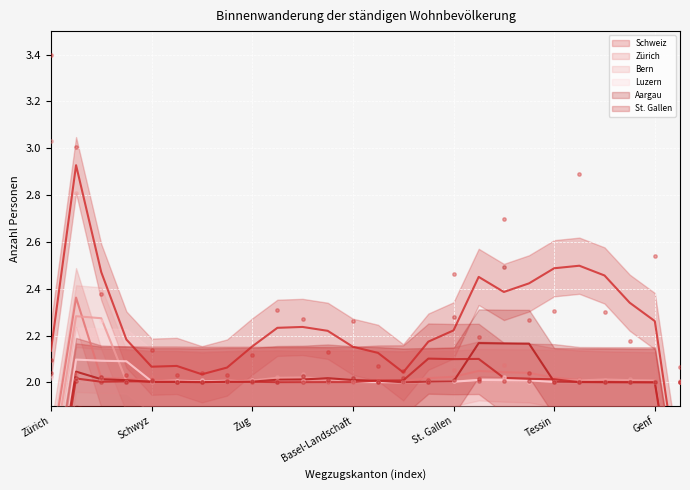

Which series has the widest spread of Y values?

Schweiz